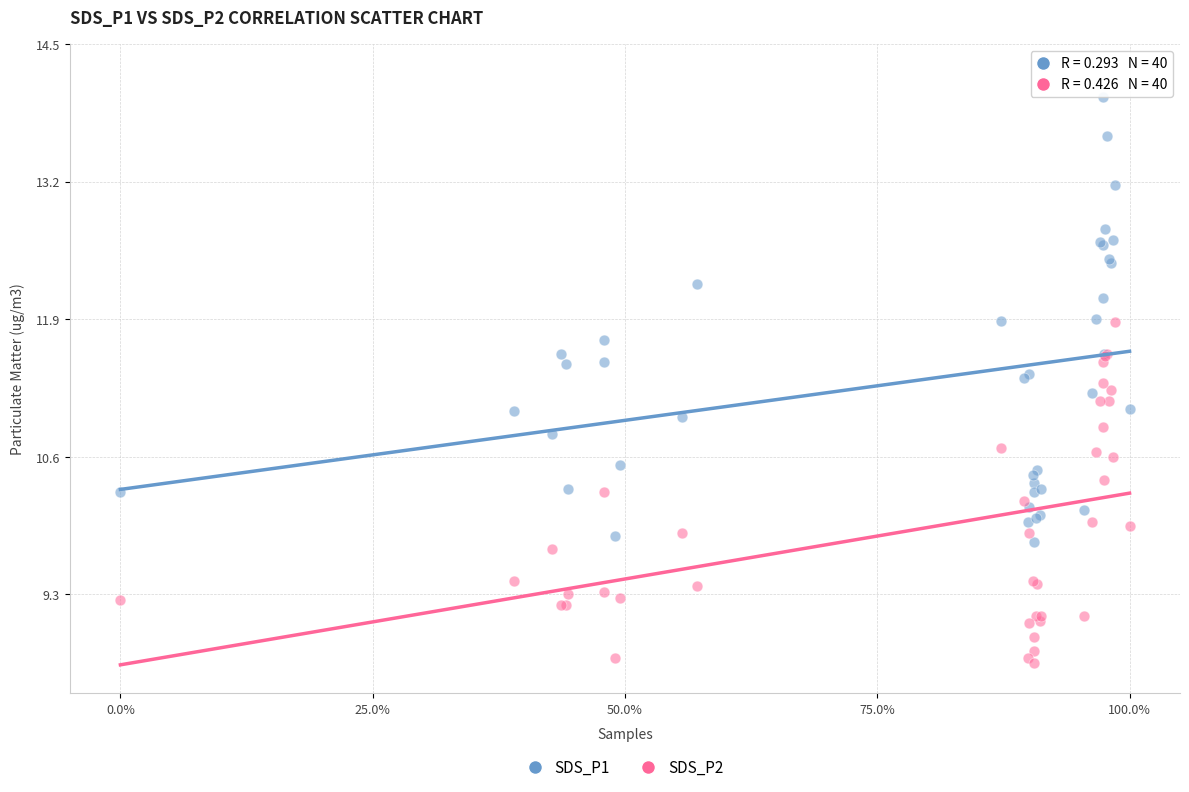

Which series contains the highest Y value?

SDS_P1